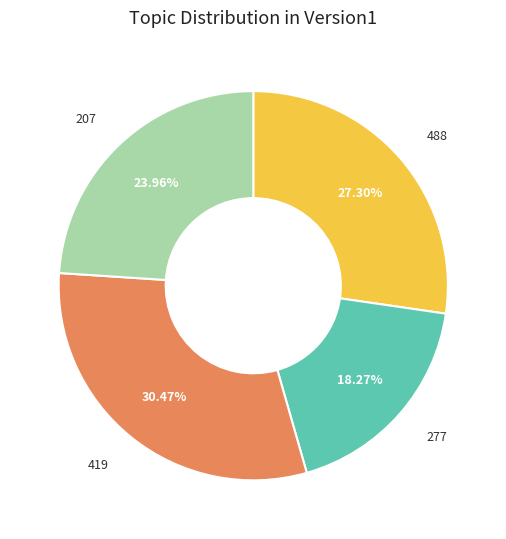

Is it true that 277 is 11% of the pie?

False